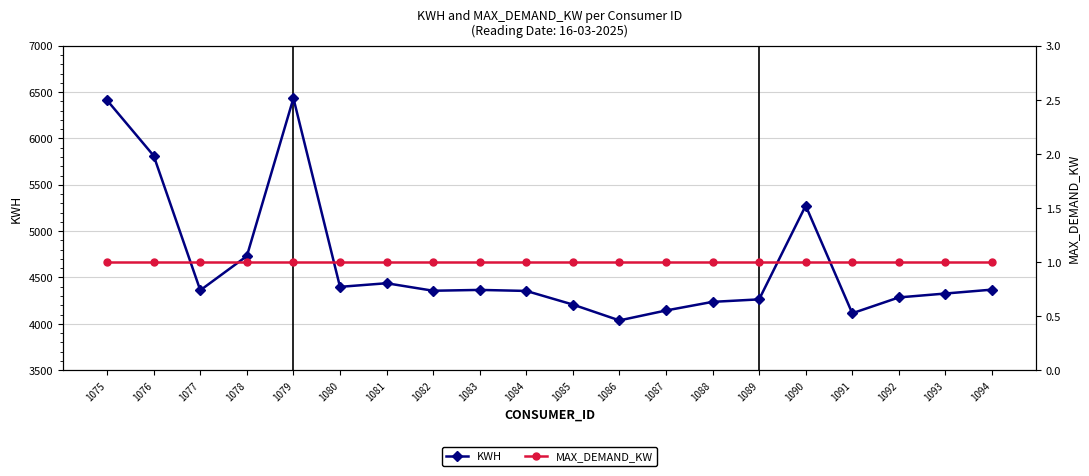

Reading left to right, extract all data points from this chart.

KWH: 6411	5813	4362	4731	6434	4399	4438	4357	4366	4355	4208	4037	4144	4237	4264	5275	4114	4285	4327	4369
MAX_DEMAND_KW: 1	1	1	1	1	1	1	1	1	1	1	1	1	1	1	1	1	1	1	1